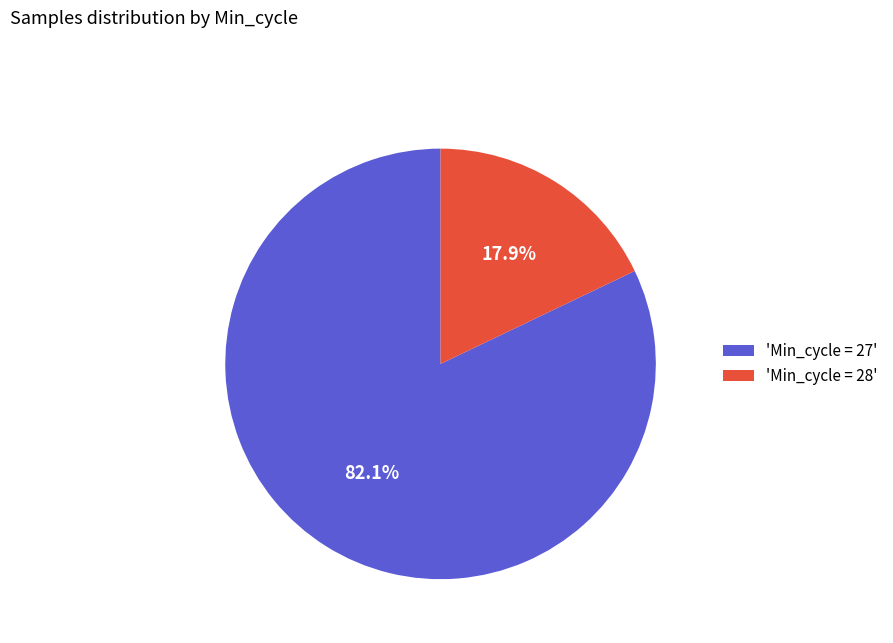

Which slice is the smallest?

'Min_cycle = 28'